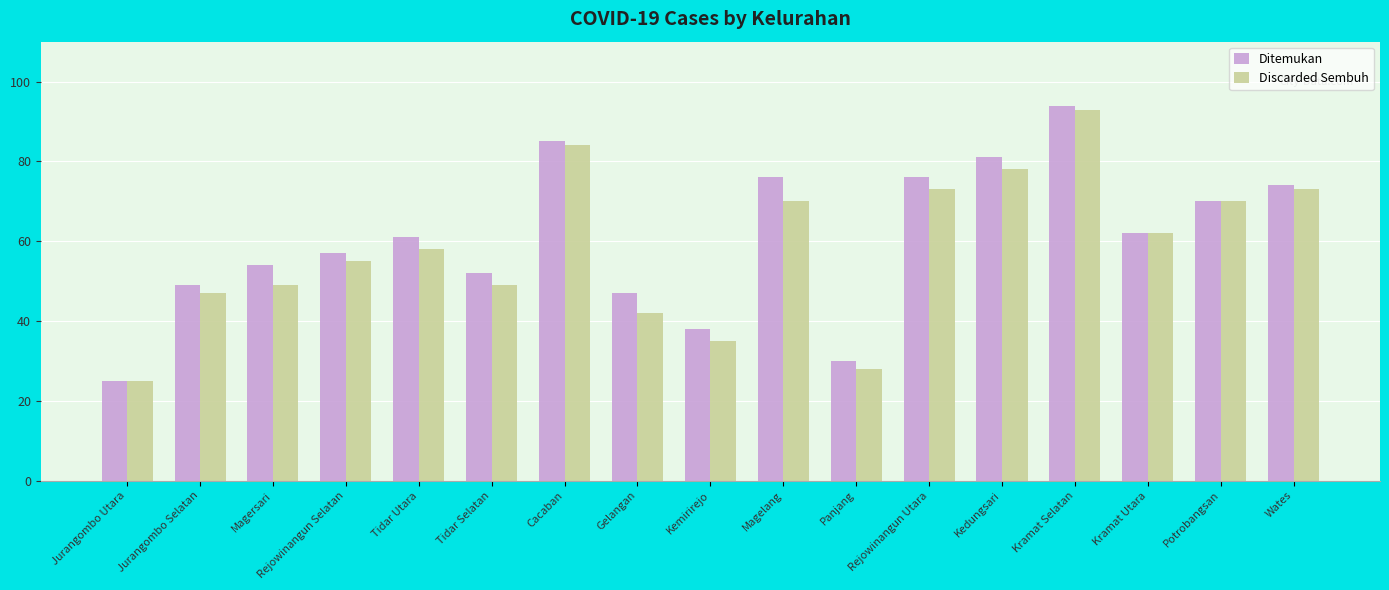

Which series changed the most between Rejowinangun Selatan and Cacaban?

Discarded Sembuh